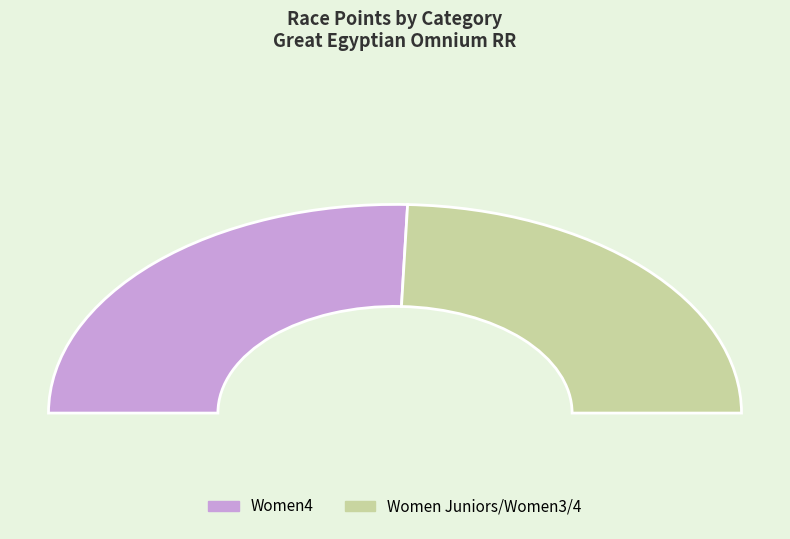

The Women4 slice represents 51% of the pie. True or false?

True